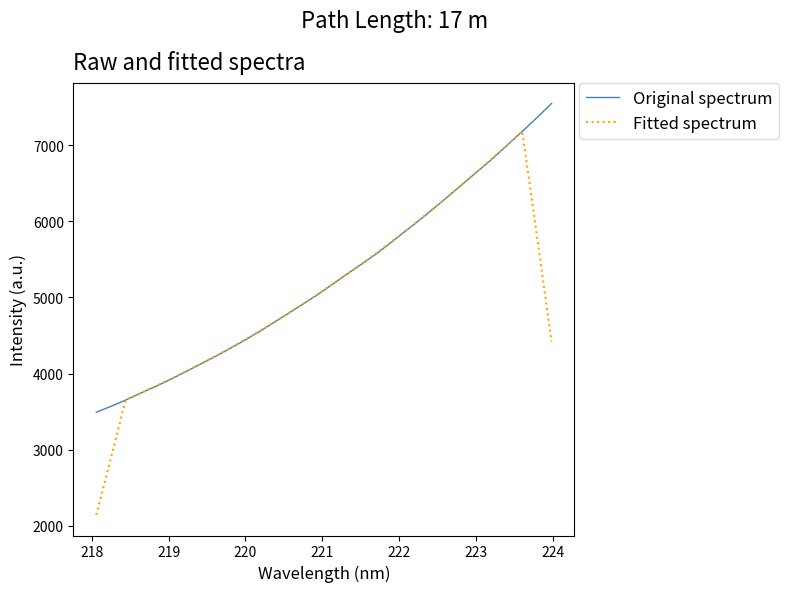

True or false: Fitted spectrum has more than 0 interior local peaks.

True